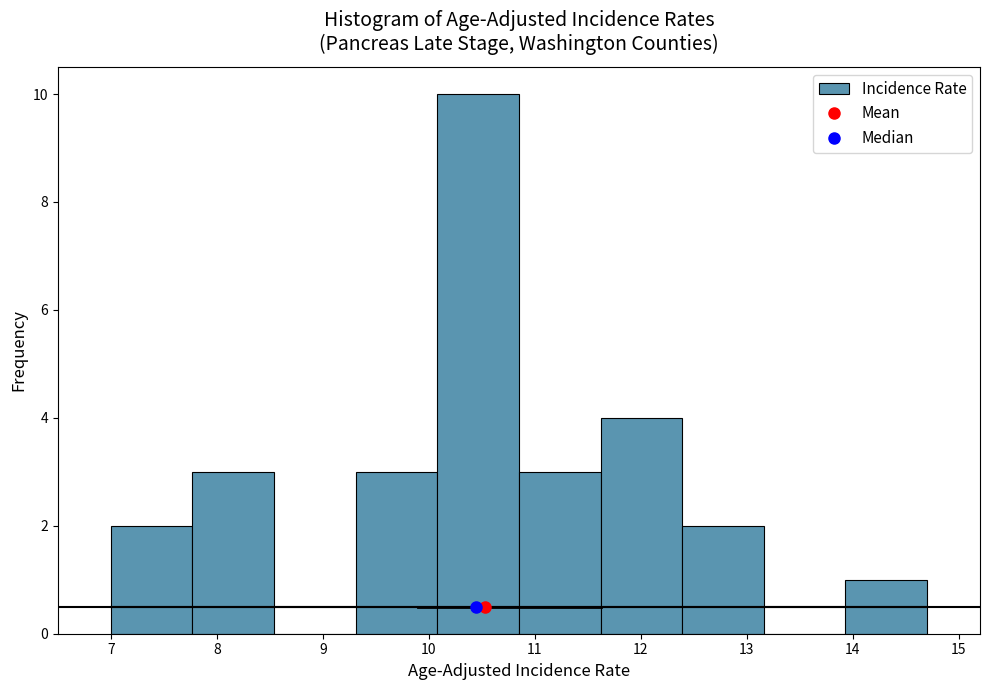

Reading left to right, transcribe this chart: for each bar, give the range it covers on the x-axis and its height. Neither the bar edges nor the heights are printed on the chart, so give them approximately, as read against the axes.

7.00 to 7.77: 2
7.77 to 8.54: 3
8.54 to 9.31: 0
9.31 to 10.08: 3
10.08 to 10.85: 10
10.85 to 11.62: 3
11.62 to 12.39: 4
12.39 to 13.16: 2
13.16 to 13.93: 0
13.93 to 14.70: 1